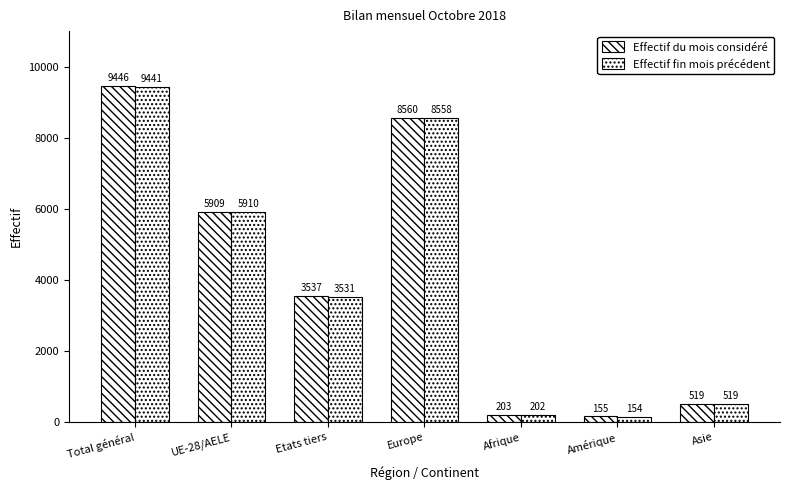

How many groups of bars are there?

7